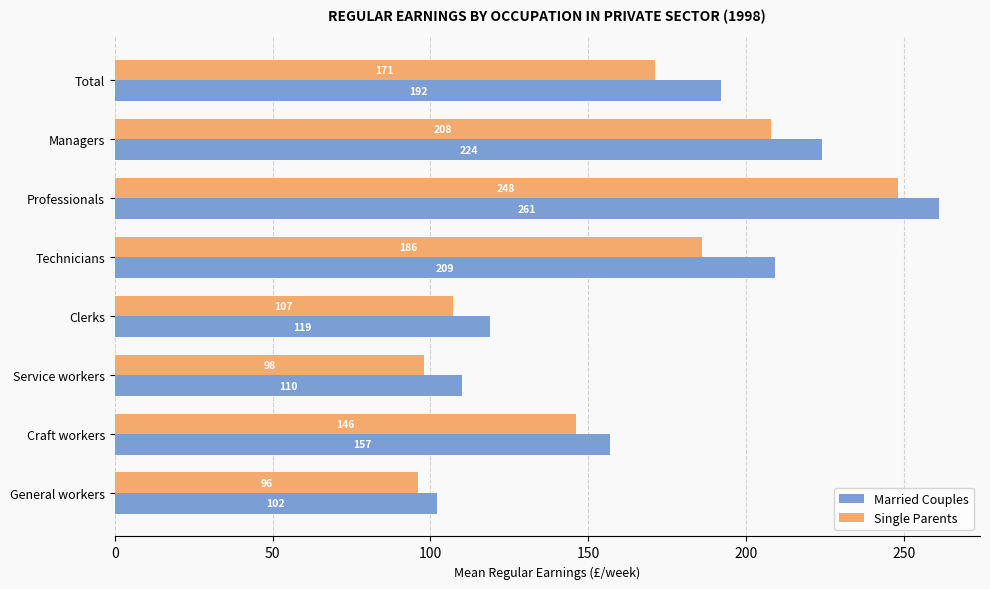

Read the Married Couples value at General workers, to the nearest 50.

100